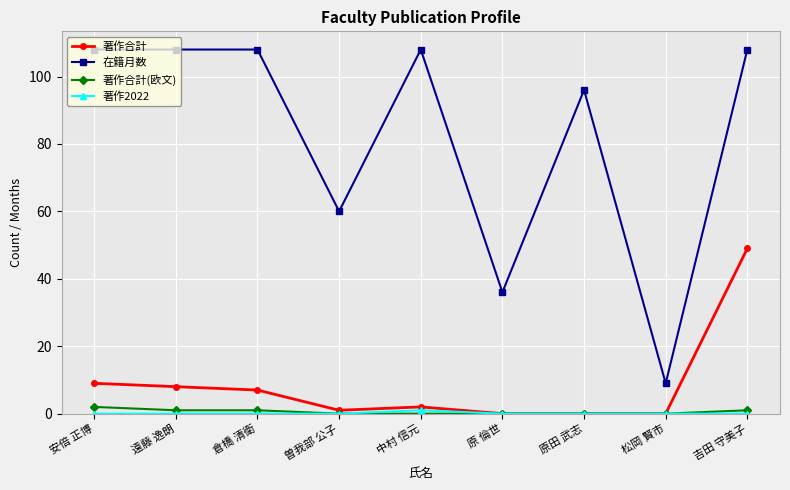

What is the sum of all 著作合計 values?

76